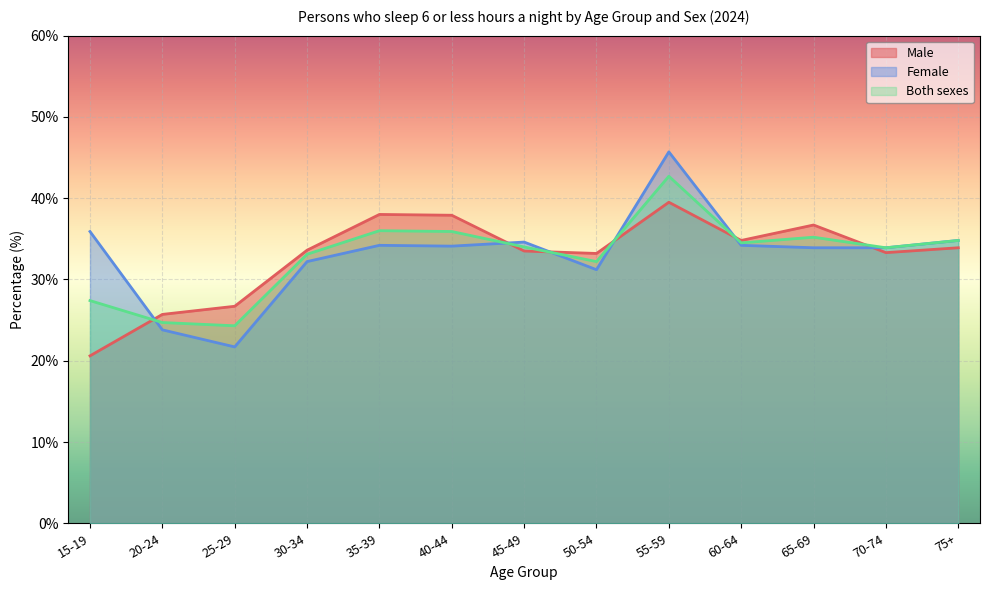

At 35-39, list the series in order from smallest to largest.

Female, Both sexes, Male